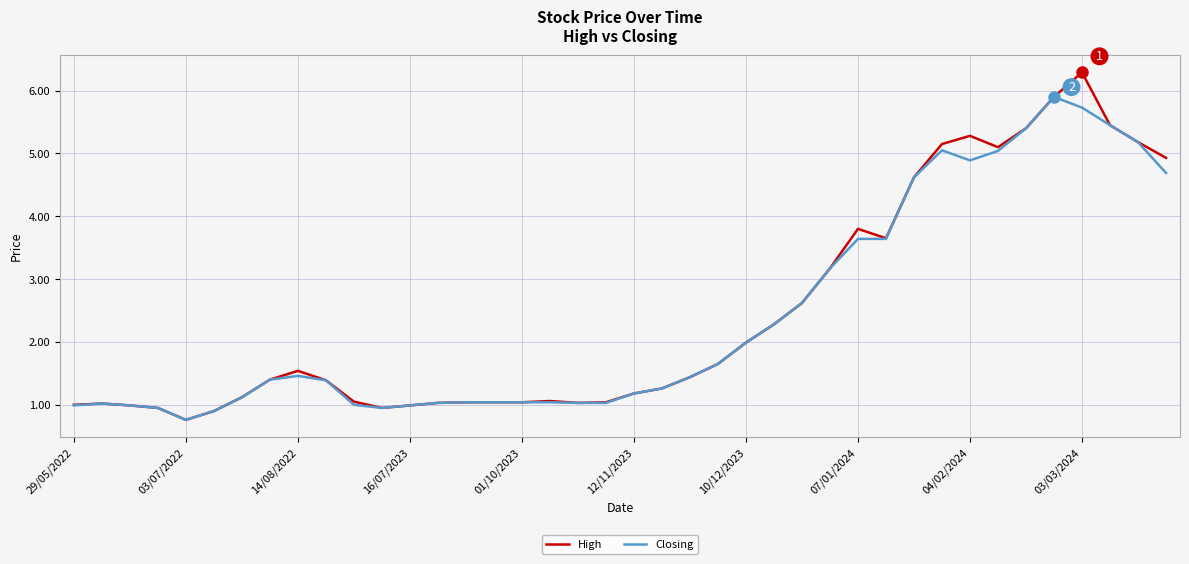

Does the chart display data point markers on the line(s)?

No